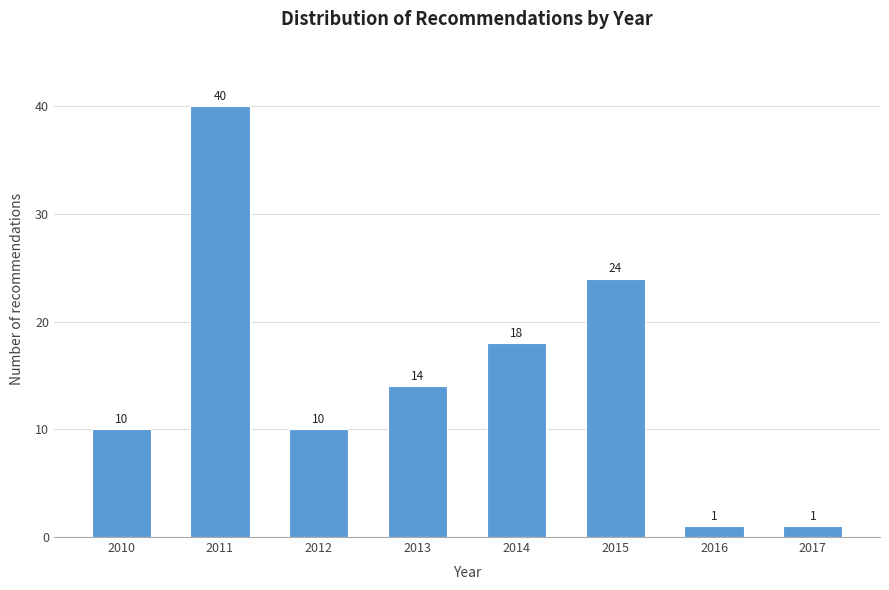

Reading left to right, list all the values displayed in this chart.

10	40	10	14	18	24	1	1